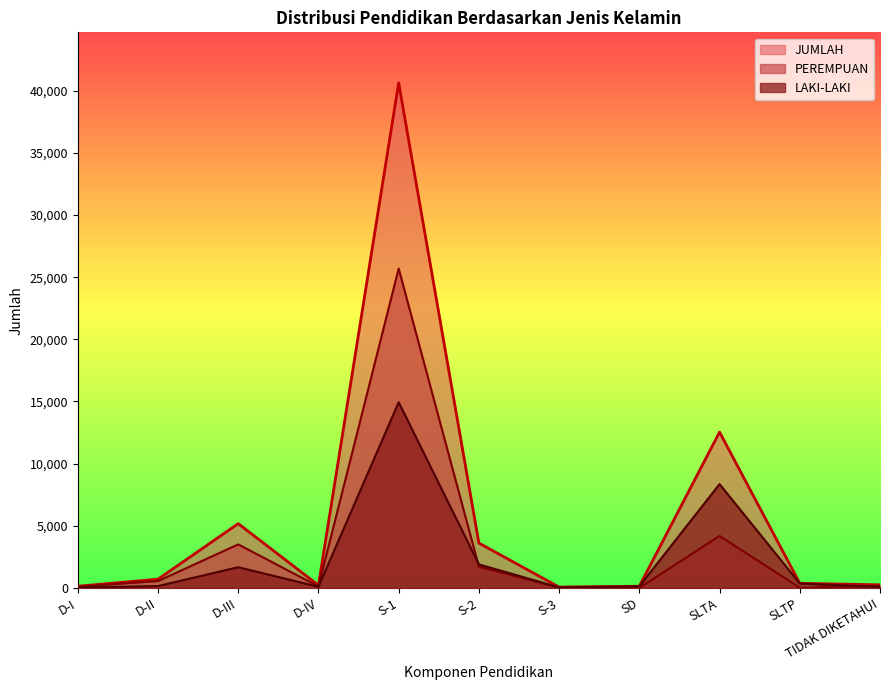

How many data points in LAKI-LAKI are less than 151?

5